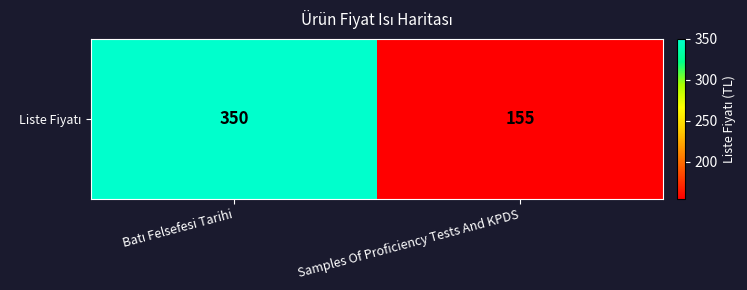

What is the difference between the values at Batı Felsefesi Tarihi and Samples Of Proficiency Tests And KPDS?

195